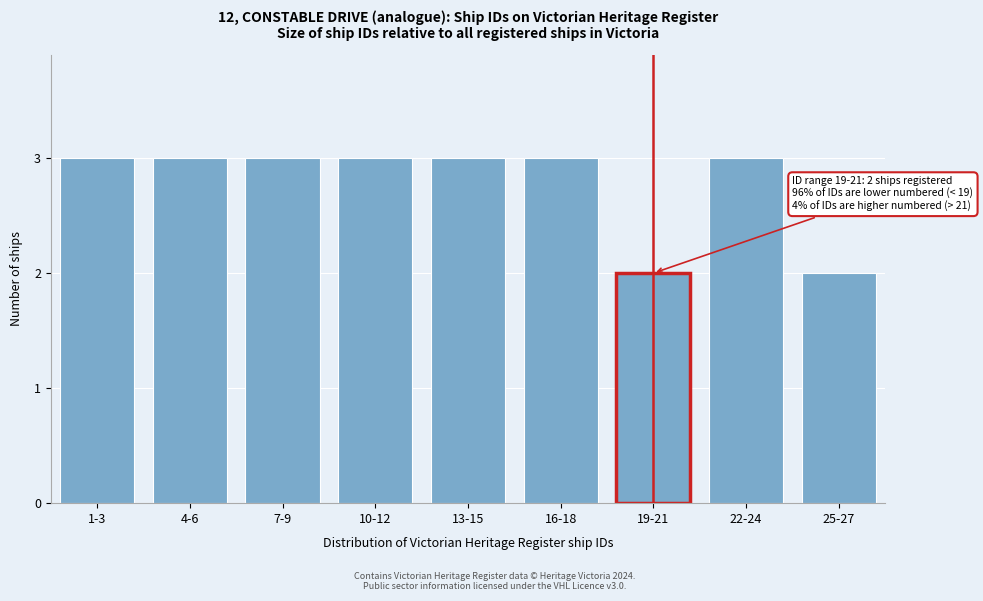

Reading left to right, extract all data points from this chart.

3	3	3	3	3	3	2	3	2